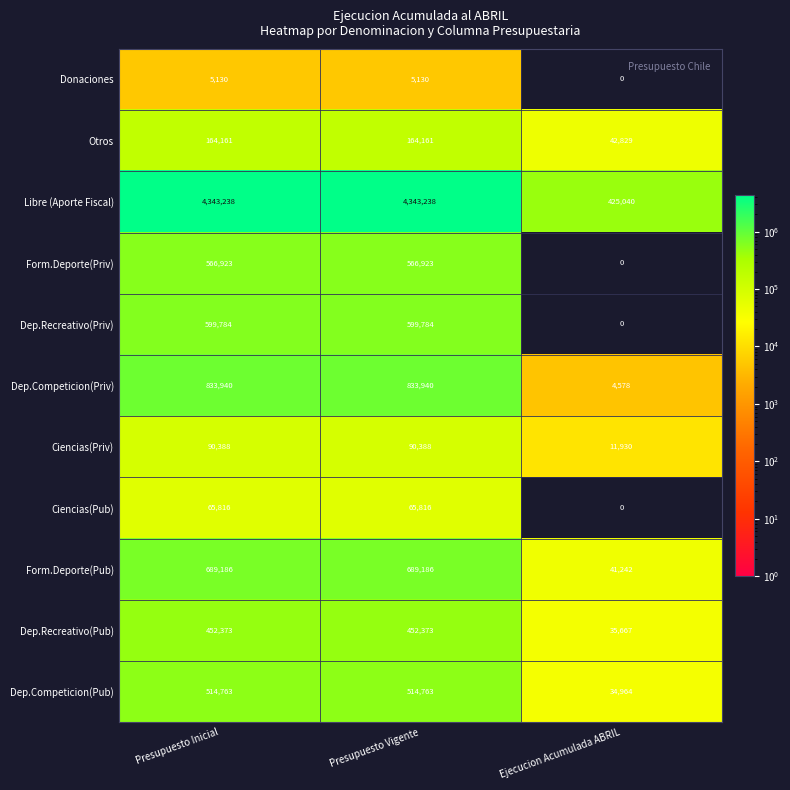

True or false: Ciencias(Pub) has a value of 65816 at Presupuesto Vigente.

True